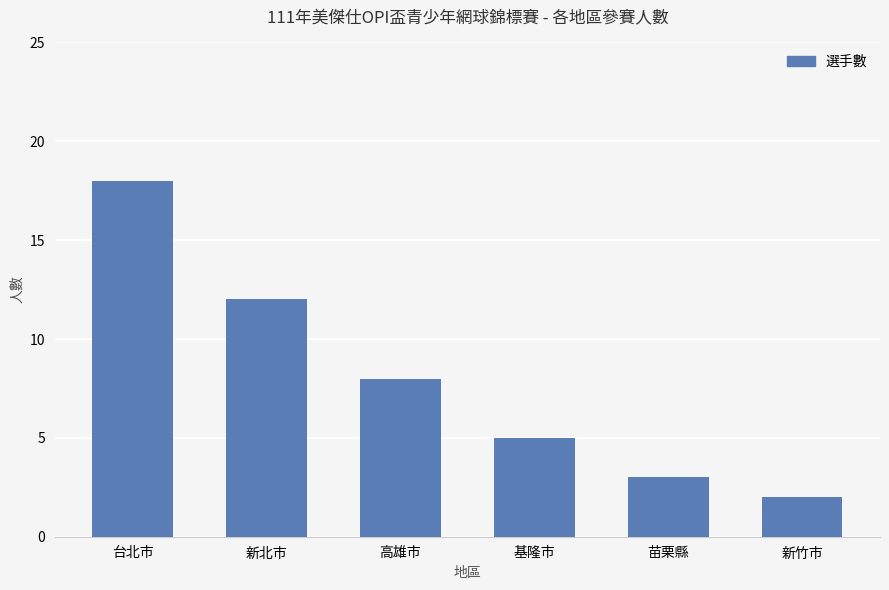

Which label corresponds to the smallest value in the chart?

新竹市